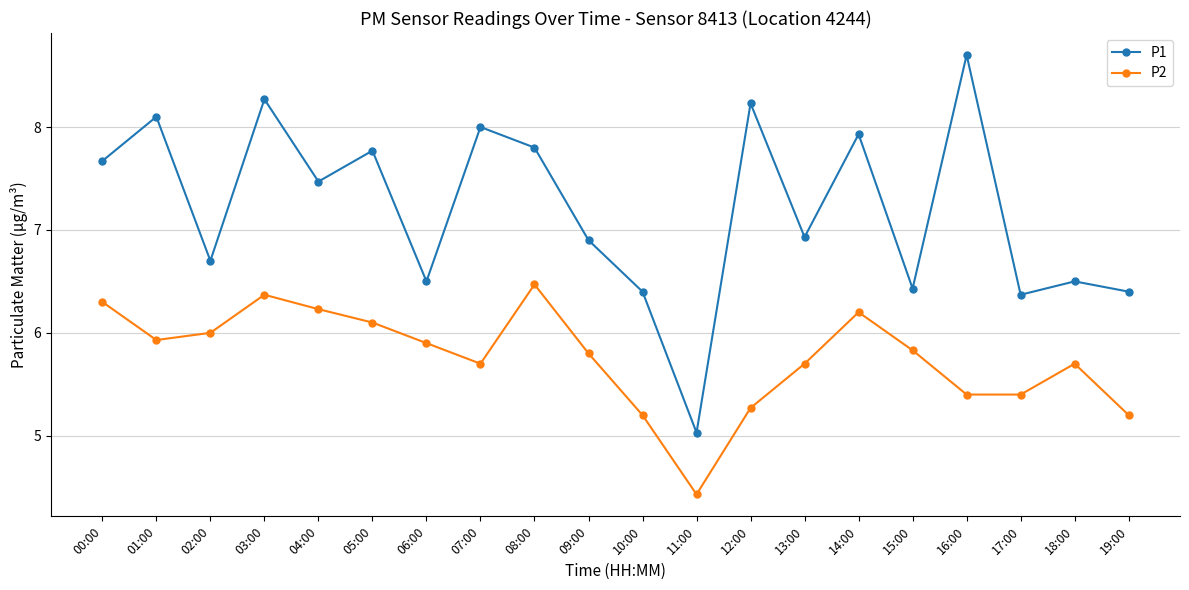

Is this an area chart (filled region under the line)?

No